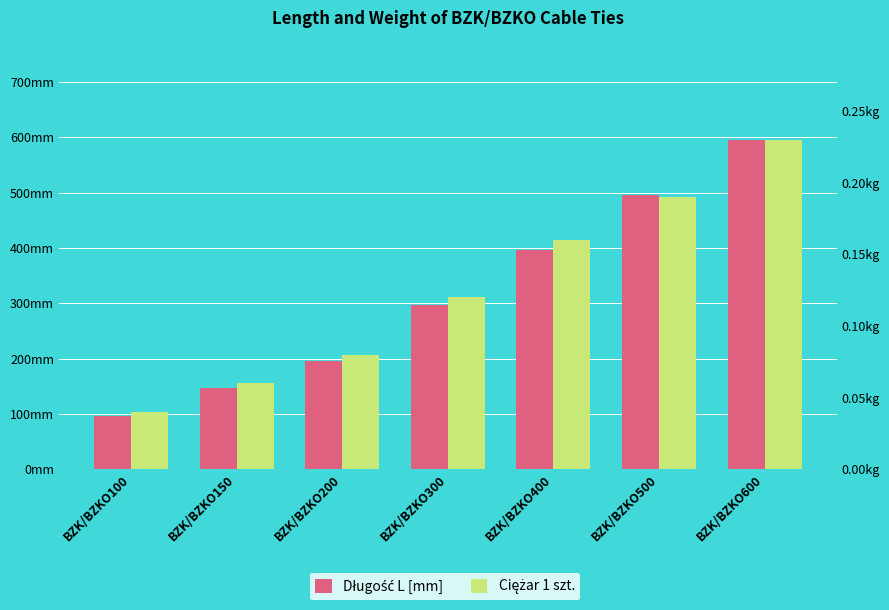

Which series has the largest total across all categories?

Długość L [mm]